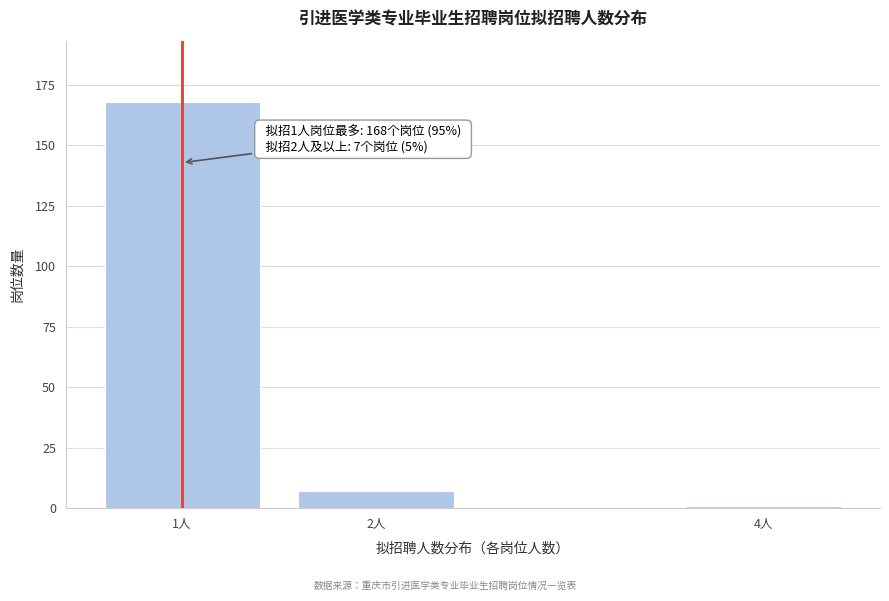

Reading left to right, transcribe all the data shown in this chart.

168	7	1